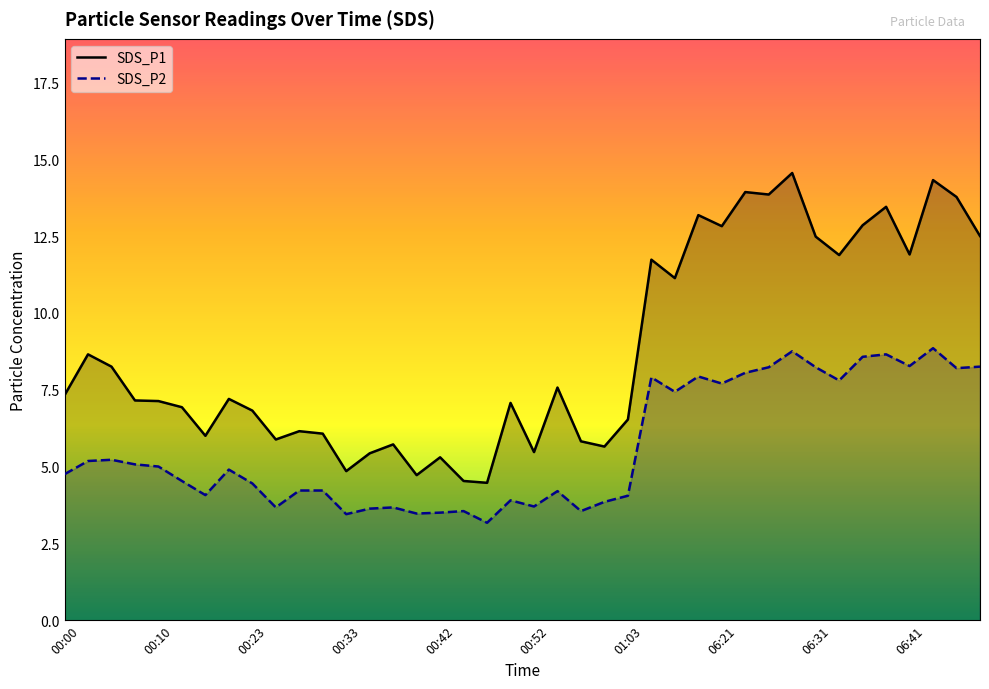

List the labels in order of SDS_P1 value, smallest first.

00:47, 00:45, 00:40, 00:33, 00:42, 00:35, 00:52, 01:00, 00:38, 00:58, 00:25, 00:18, 00:30, 00:28, 01:03, 00:23, 00:16, 00:50, 00:10, 00:08, 00:20, 00:00, 00:55, 00:05, 00:03, 06:16, 06:14, 06:34, 06:41, 06:31, 06:48, 06:21, 06:36, 06:19, 06:38, 06:46, 06:26, 06:24, 06:44, 06:29